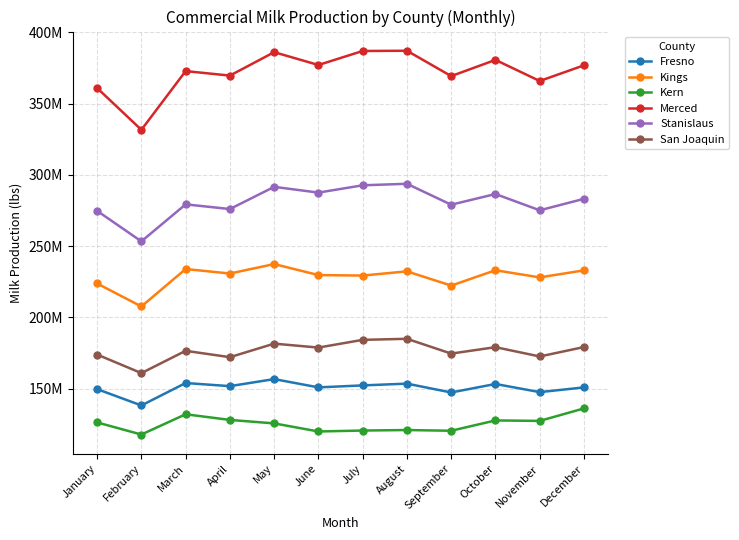

Which series has the largest total across all categories?

Merced